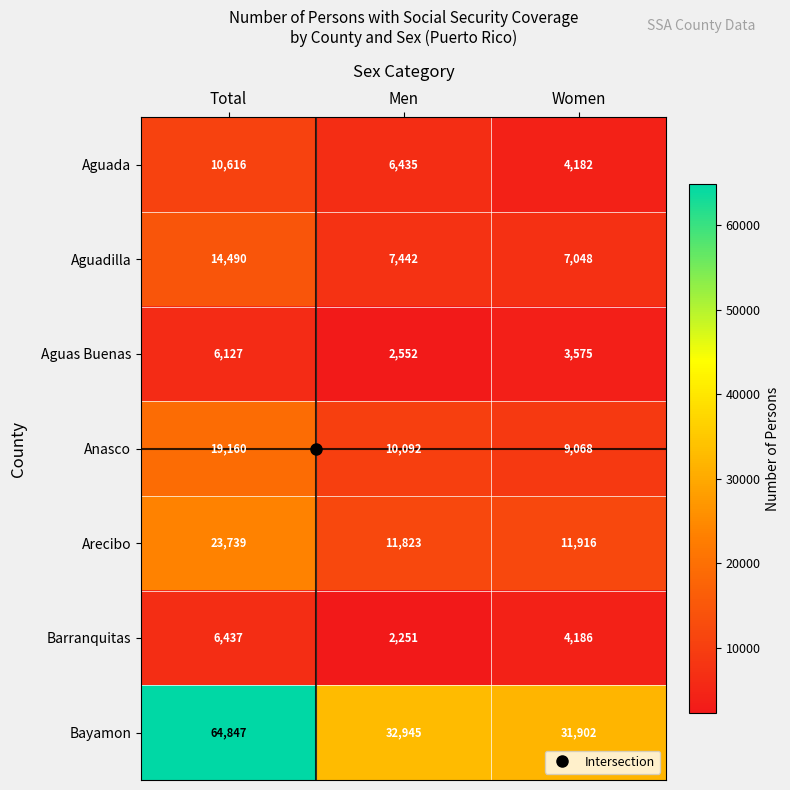

What is the sum of the Aguadilla values at Men and Total?

21932